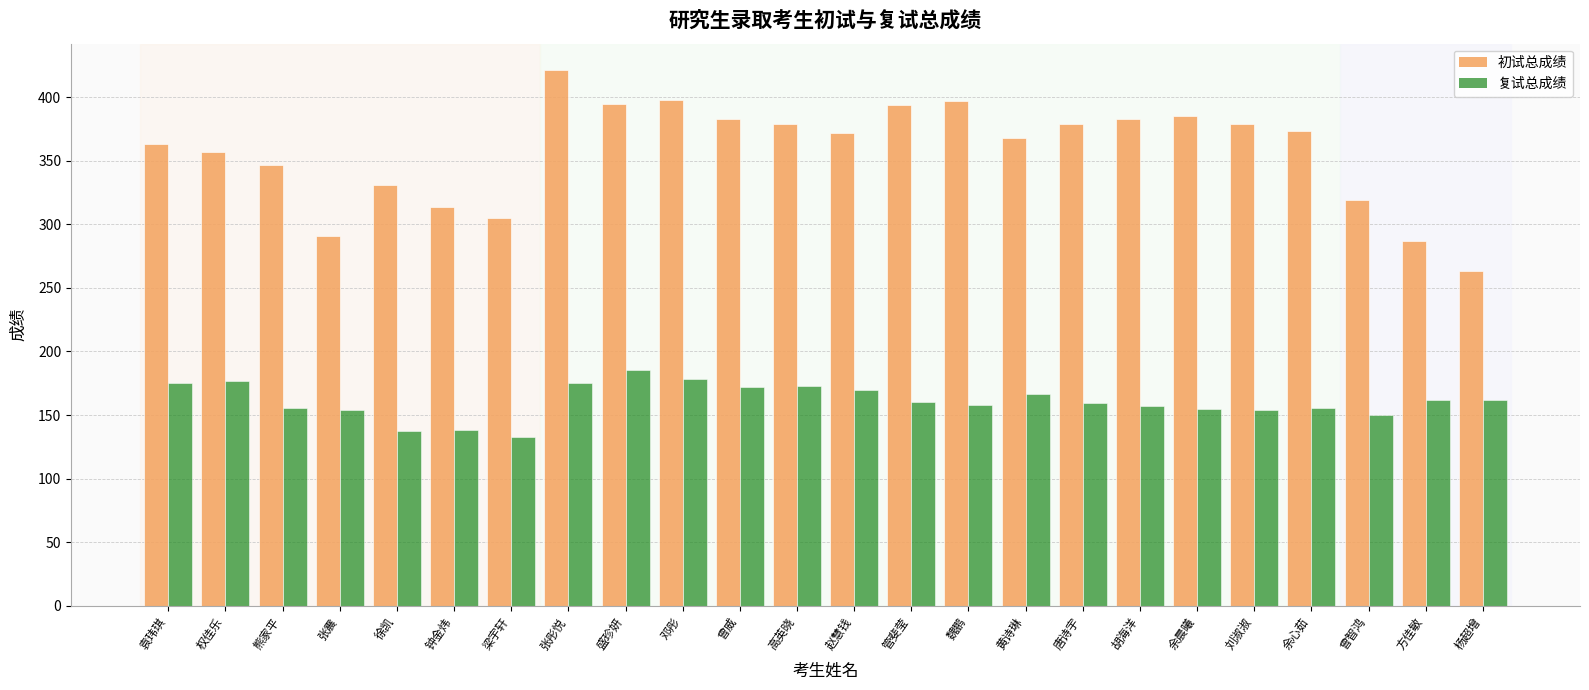

How many groups of bars are there?

24